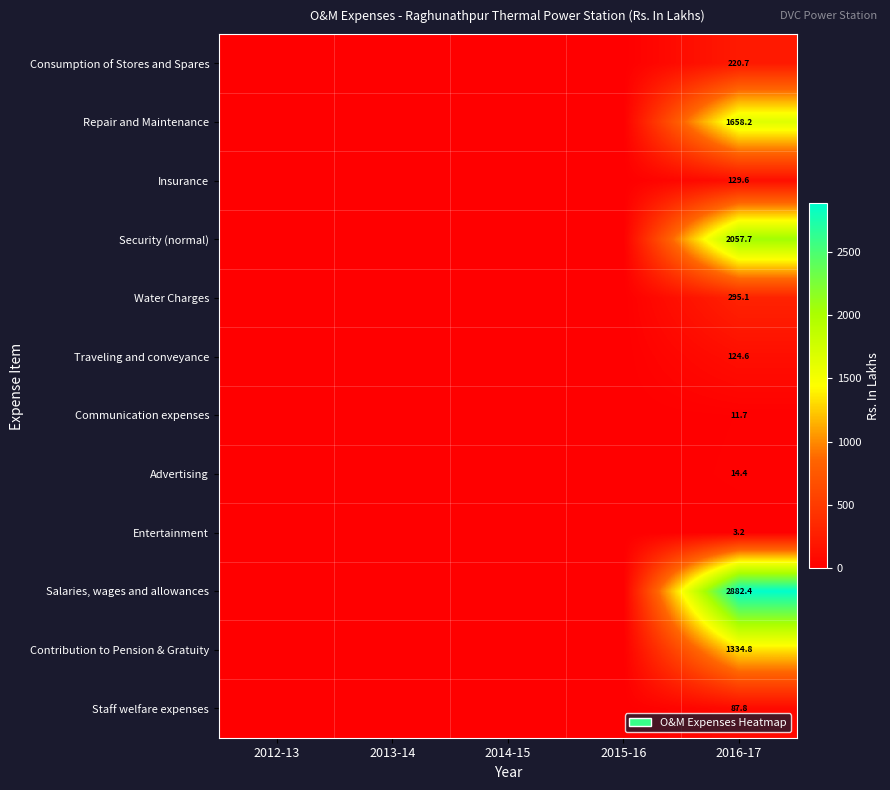

The Advertising series shows 14.4 at 2016-17. True or false?

True